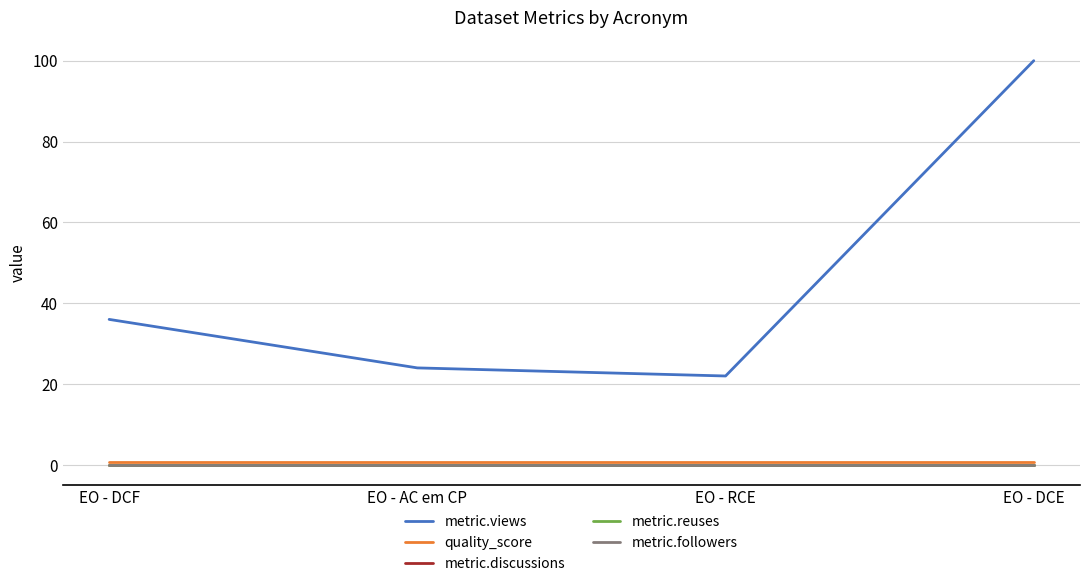

Is this an area chart (filled region under the line)?

No